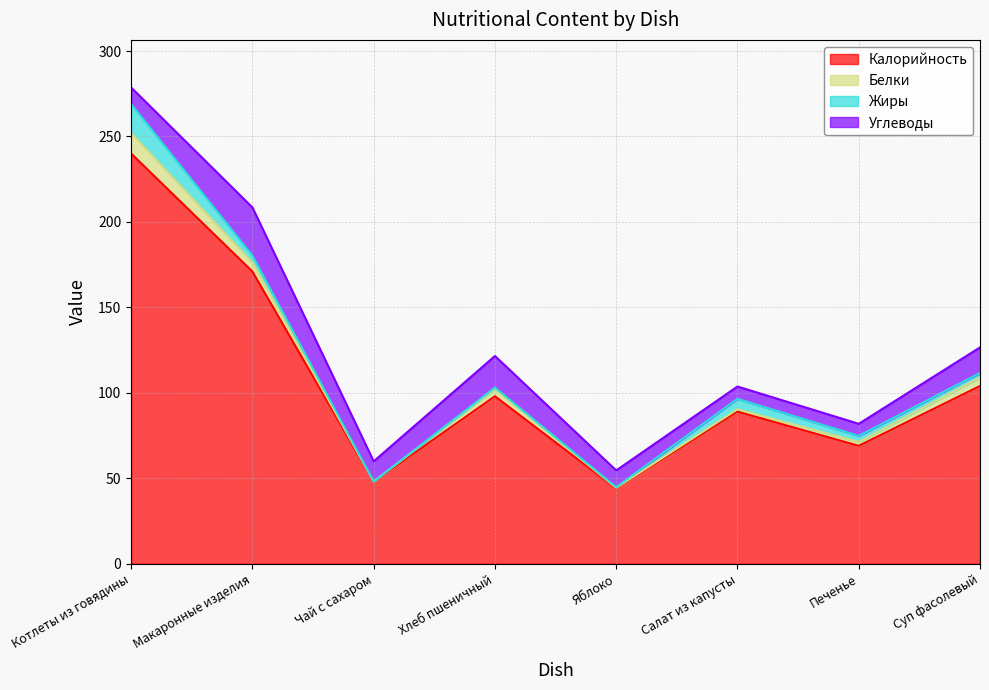

What position from the right is Чай с сахаром?

6